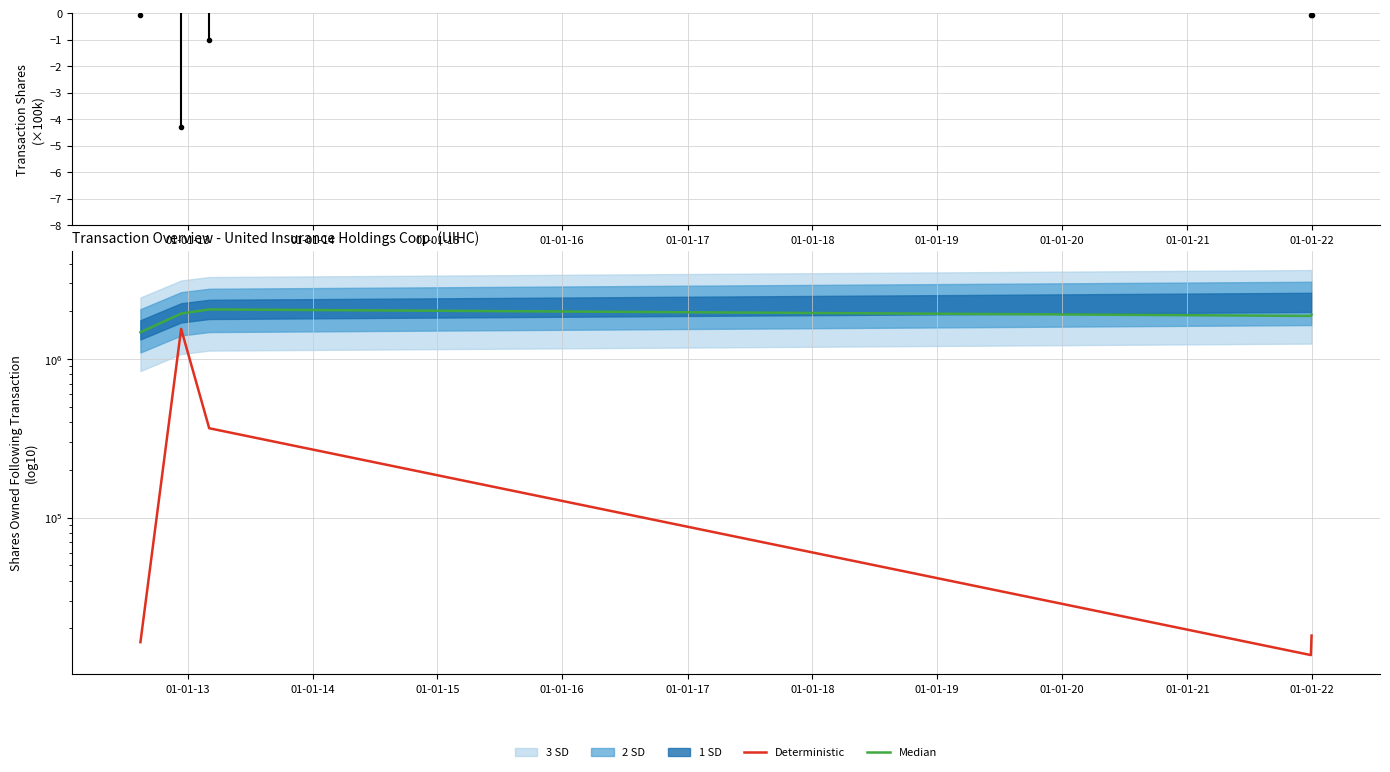

True or false: Median and Deterministic cross at least once.

False